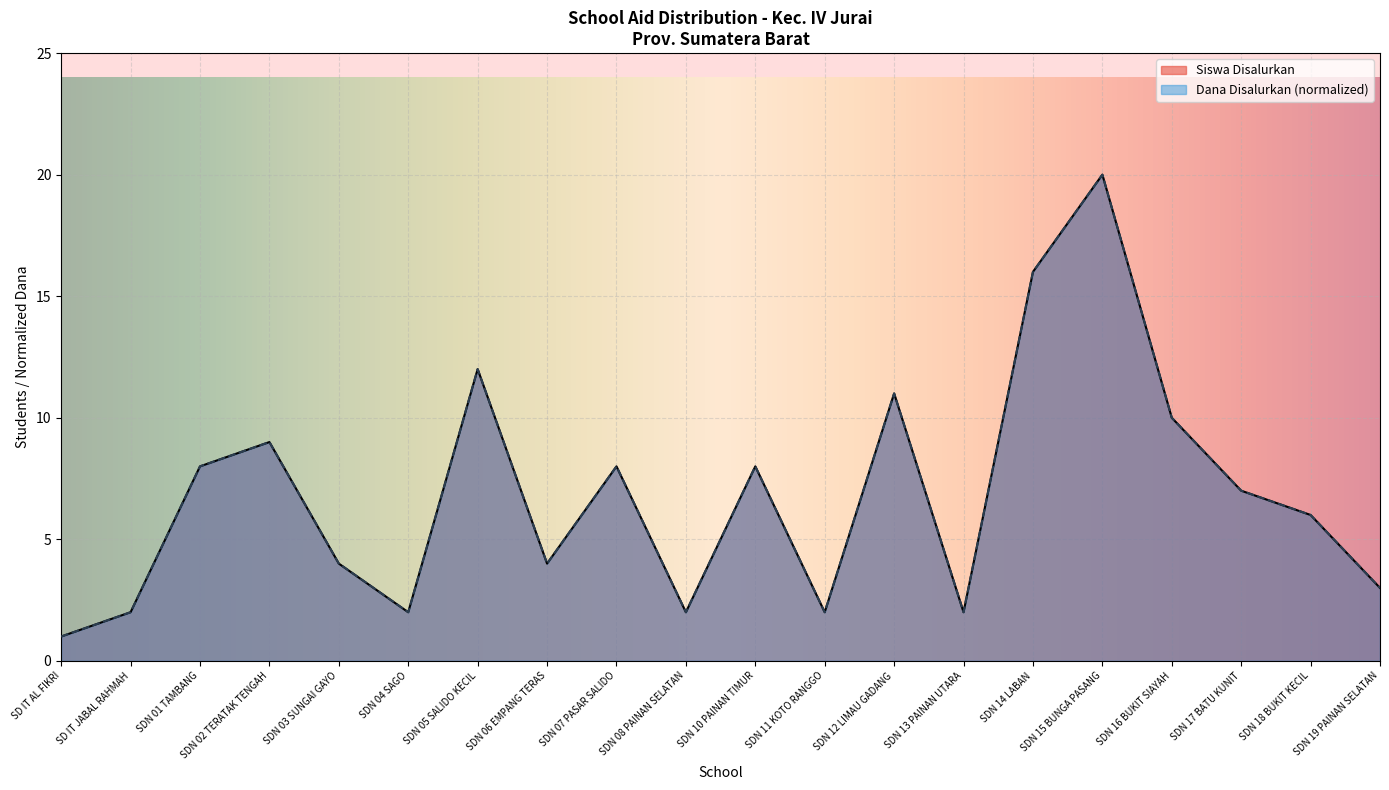

Does the chart display data point markers on the line(s)?

No